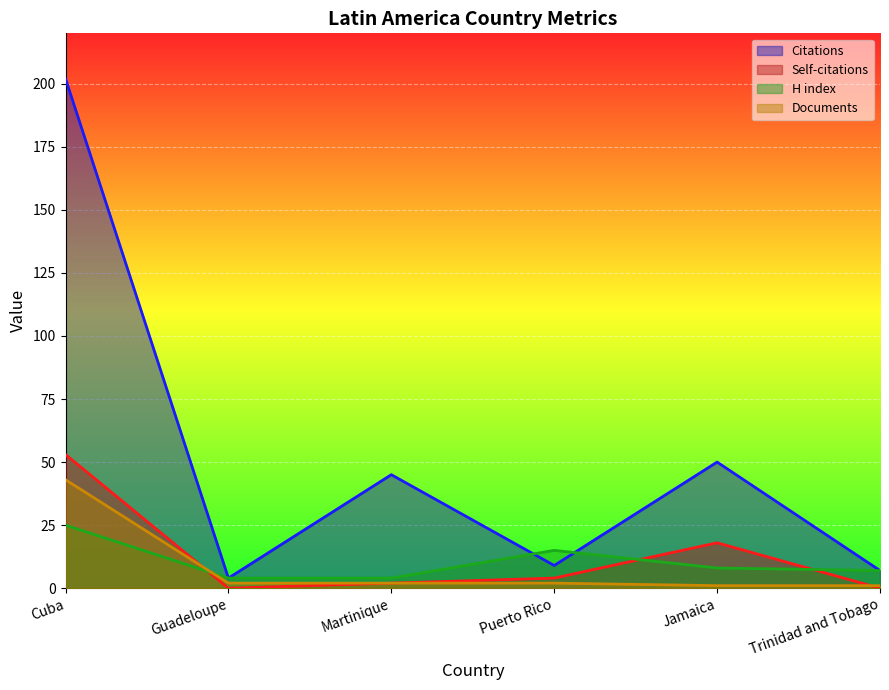

What is the difference between the second highest and minimum values in the Citations series?

46